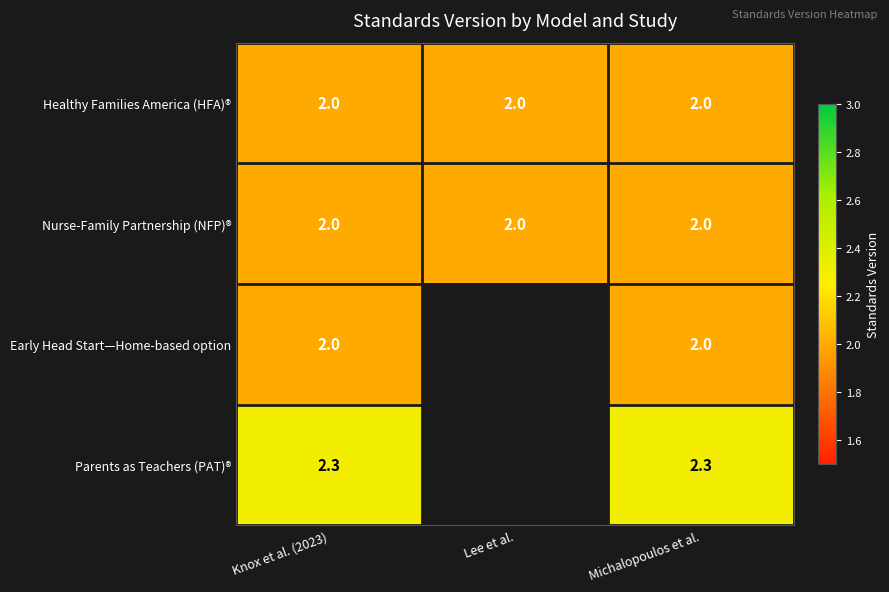

What is the difference between the highest and lowest values at Knox et al. (2023)?

0.3